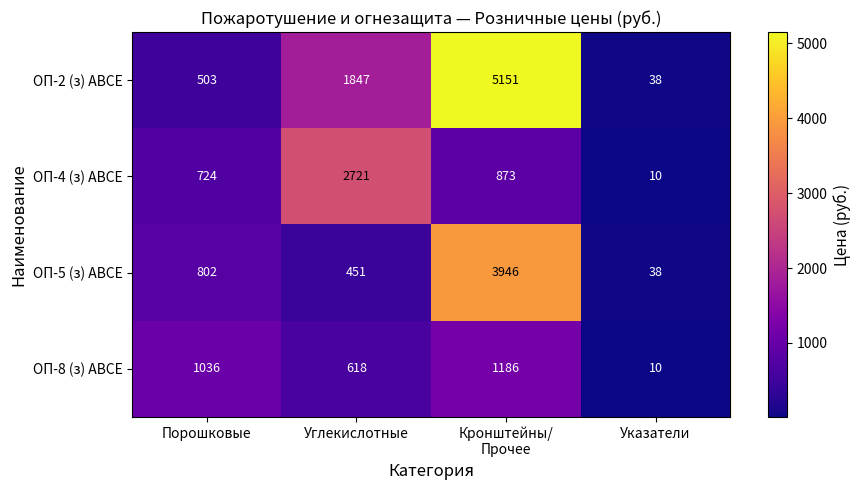

How many categories are shown in the chart?

4